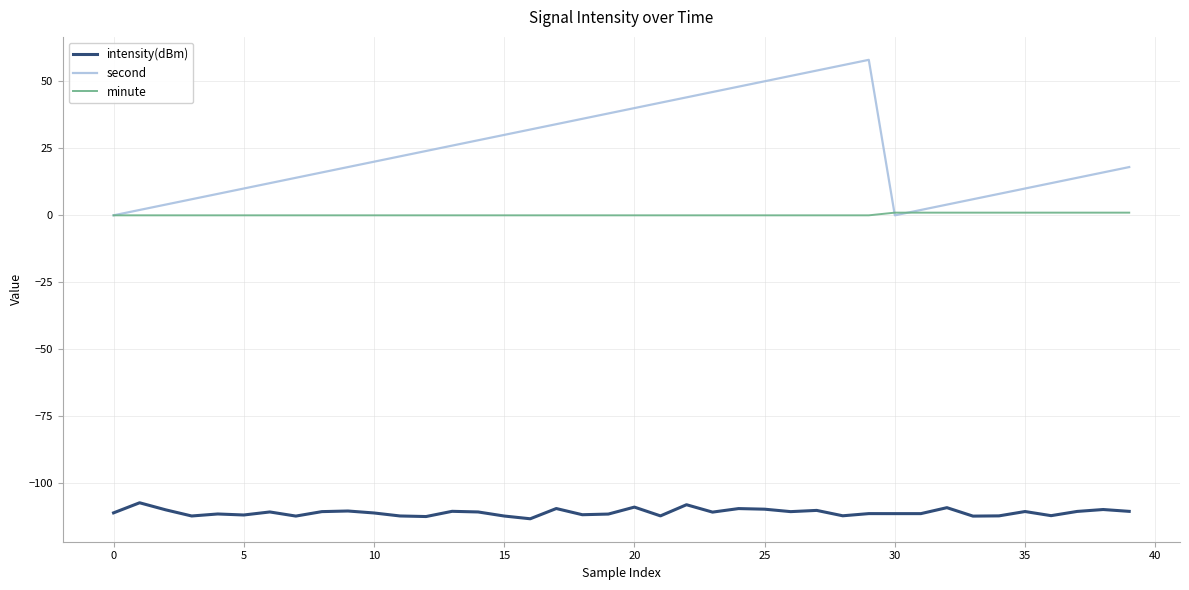

True or false: intensity(dBm) and second intersect in this chart.

False